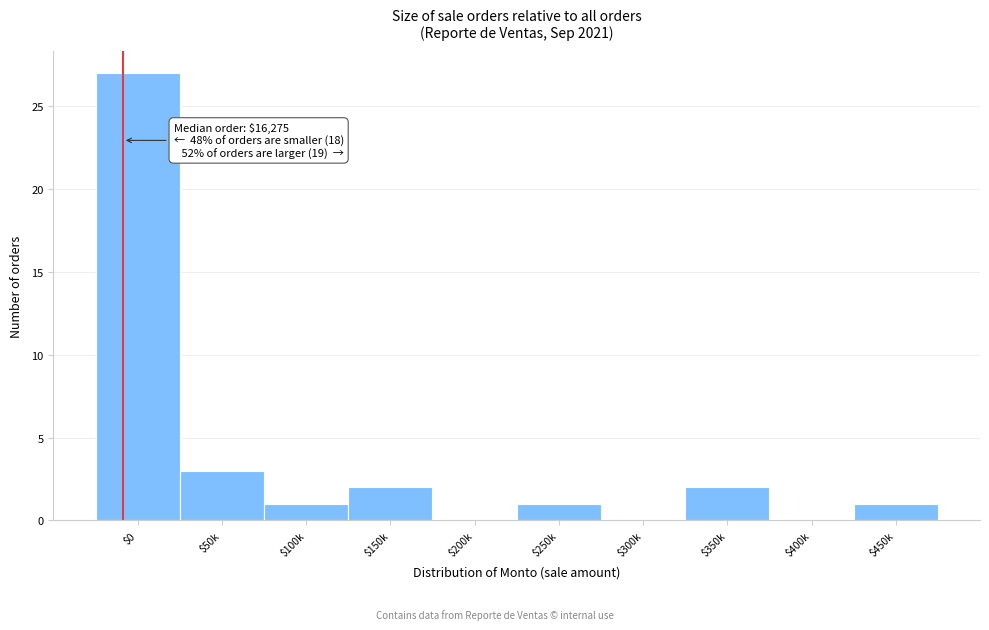

At which label is the value closest to 13?

$50k